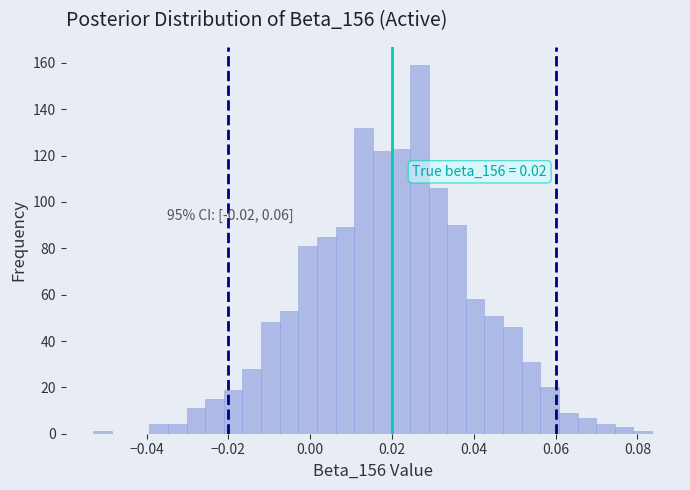

Around what value on the x-axis is the tallest bar? Give the approximate position of its centre, as read against the axis.

0.026